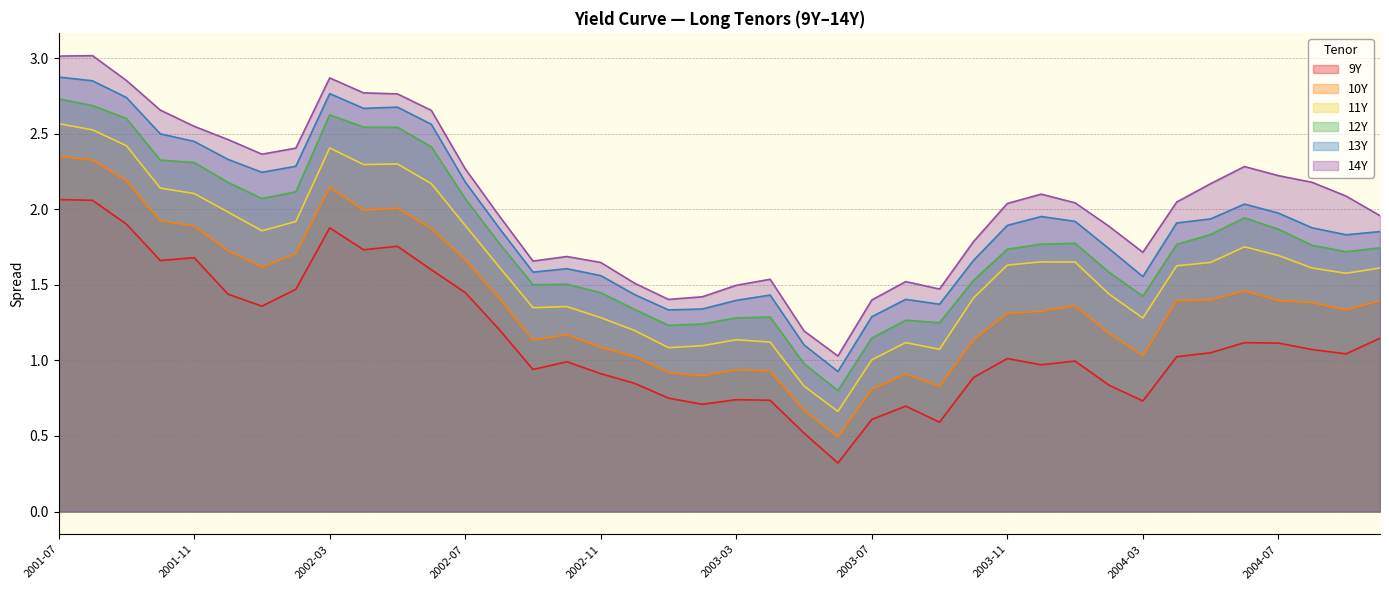

The 12Y series shows 0.6 at 2003-04. True or false?

False